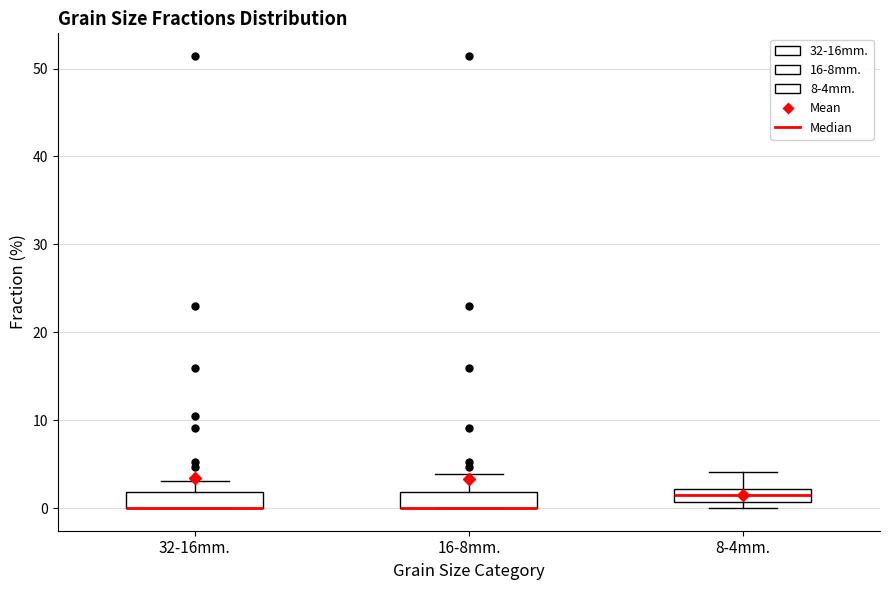

Reading left to right, read every box against the y-axis: the position of its median line, the range the box covers, and the ends of its whiskers. The values are not printed on the chart, so give them approximately, as read against the axis.

32-16mm.: median 0 (drawn on the box's lower edge), box 0 to 2, whiskers 0 to 3
16-8mm.: median 0 (drawn on the box's lower edge), box 0 to 2, whiskers 0 to 4
8-4mm.: median 1 (inside the box), box 1 to 2, whiskers 0 to 4